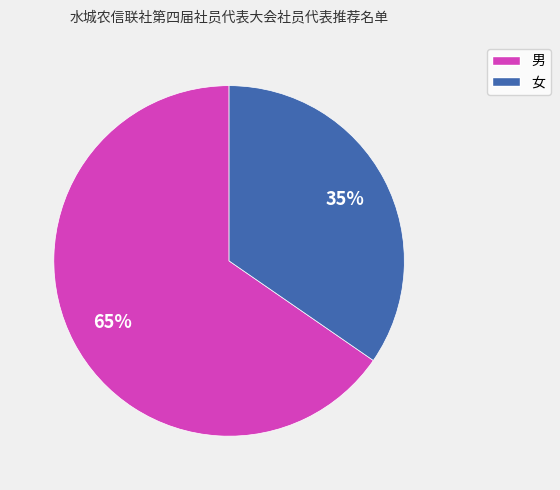

Rank the categories by value from lowest to highest.

女, 男